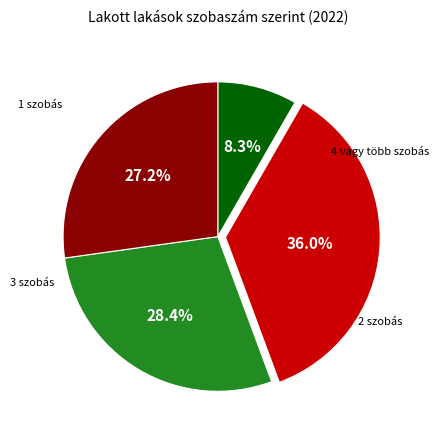

Count the number of slices in the pie.

4